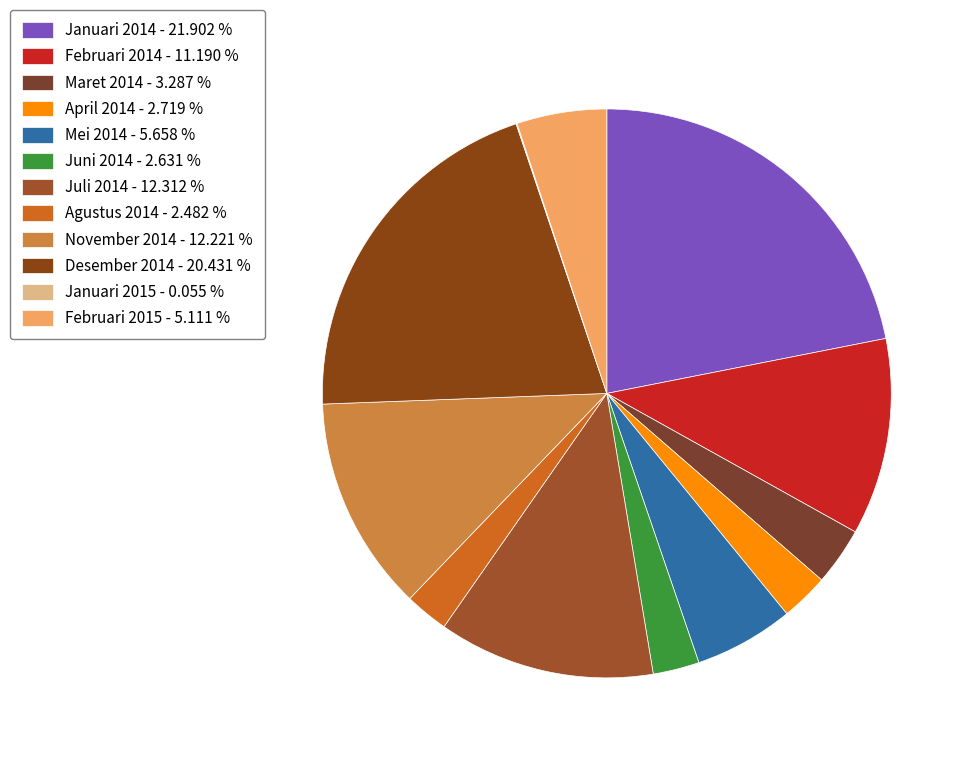

Is it true that Juni 2014 is 3% of the pie?

True